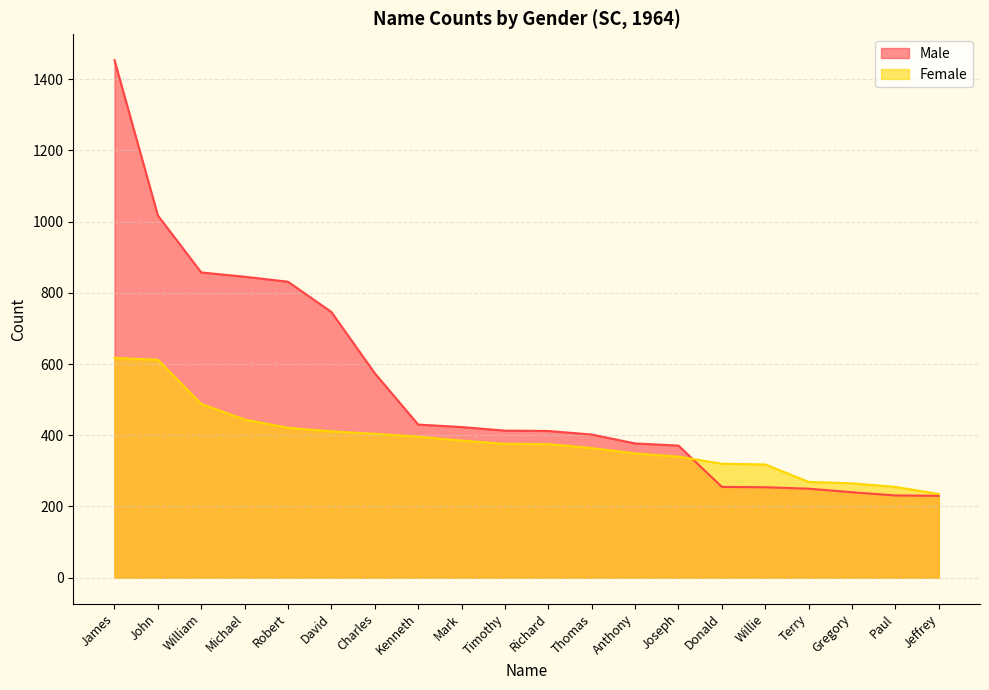

How many lines are shown in the chart?

2